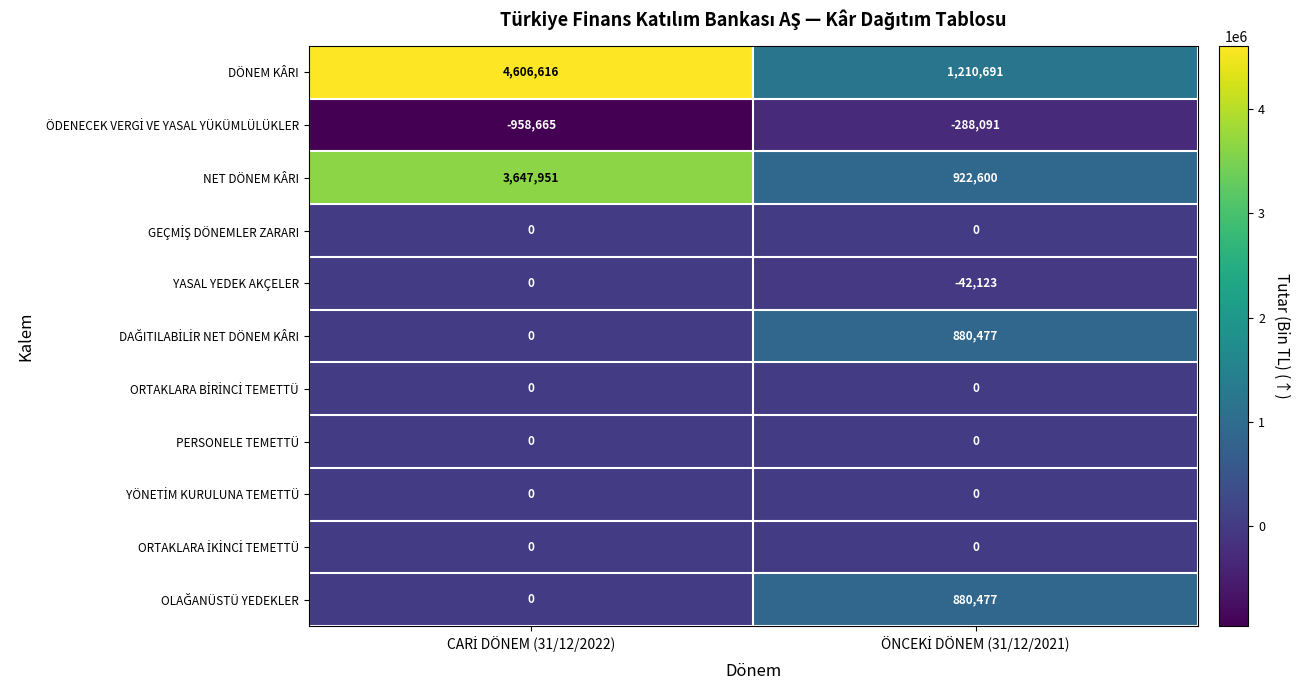

Which series has the largest total across all categories?

DÖNEM KÂRI